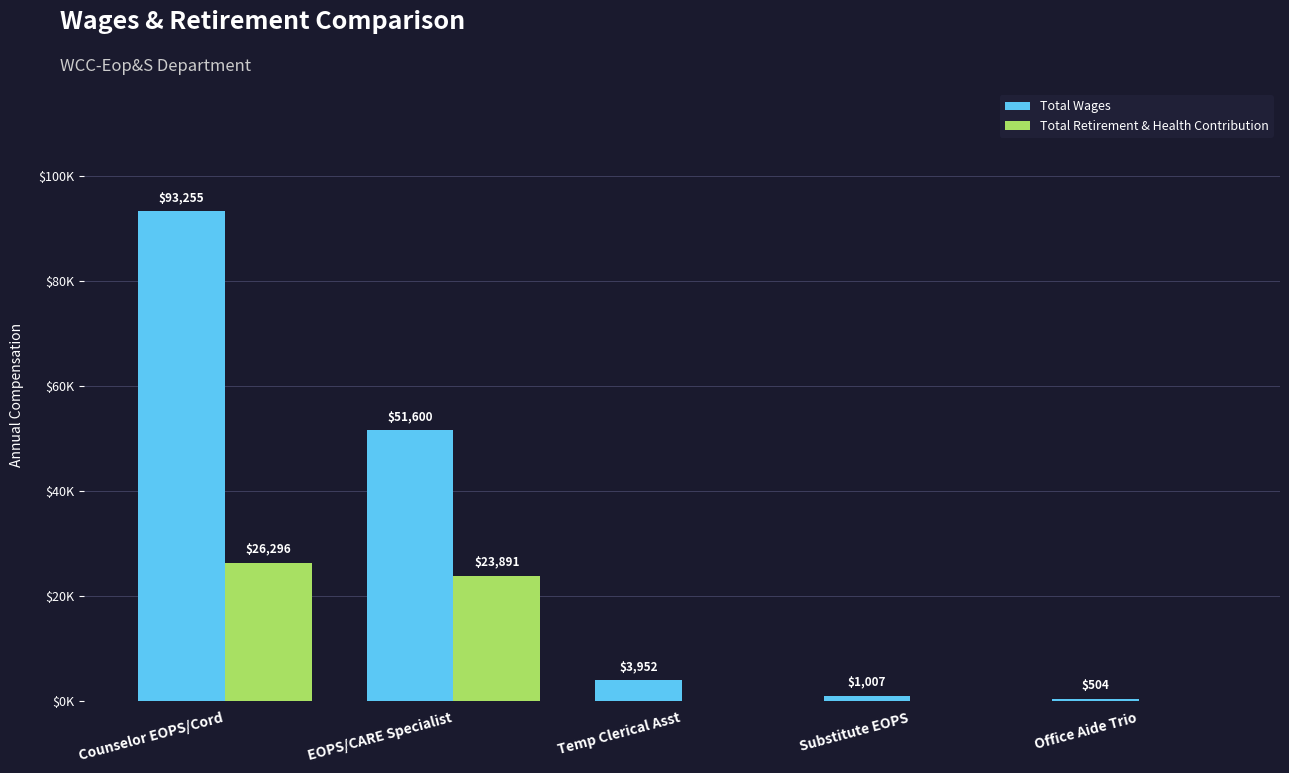

Is it true that Total Wages equals 138907 at Counselor EOPS/Cord?

False